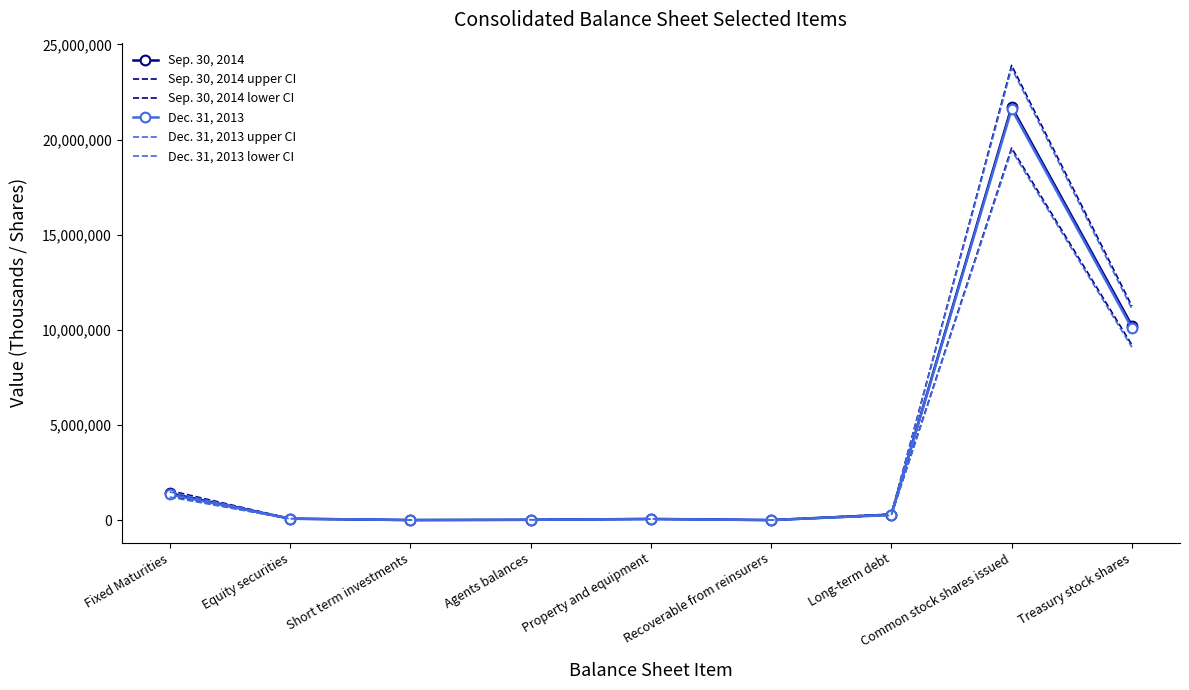

Where is Sep. 30, 2014 lower CI nearest to the value 9776989?

Treasury stock shares